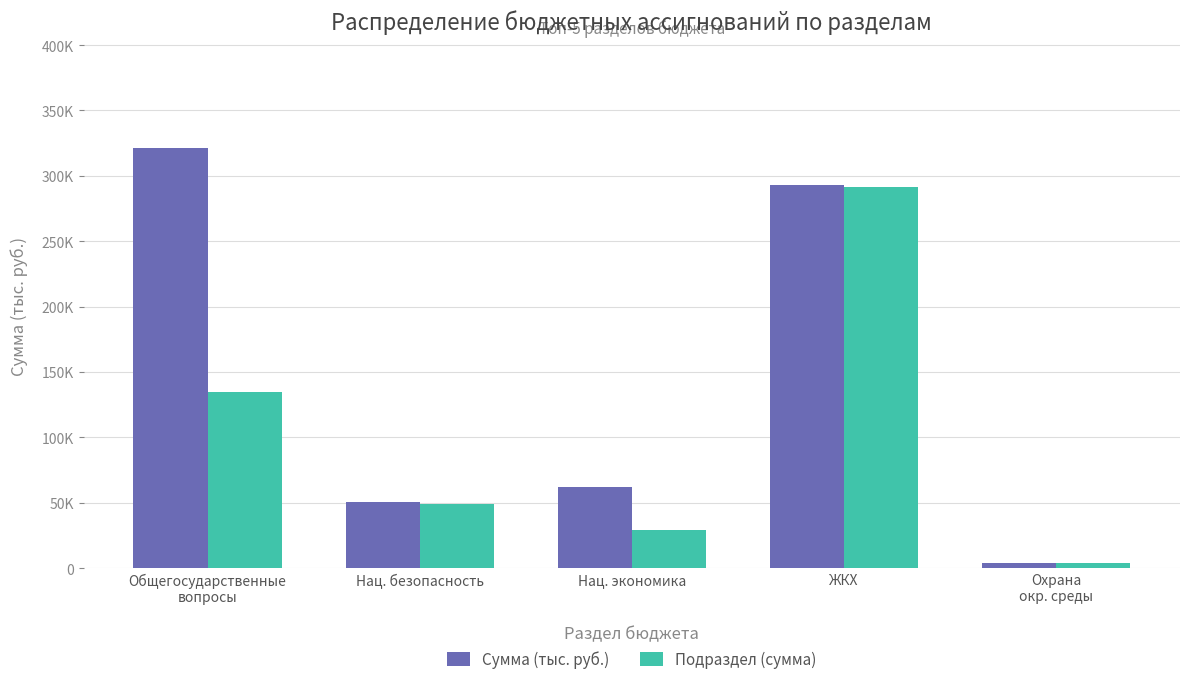

What are all the series names shown in the legend?

Сумма (тыс. руб.), Подраздел (сумма)